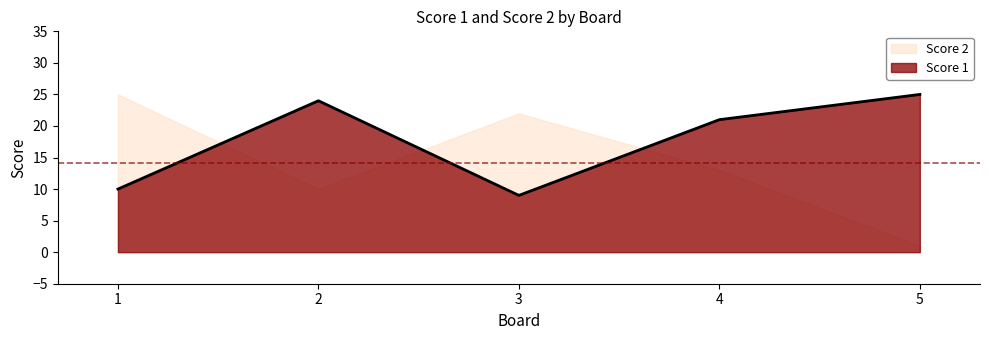

What is the difference between the maximum and minimum values?

16